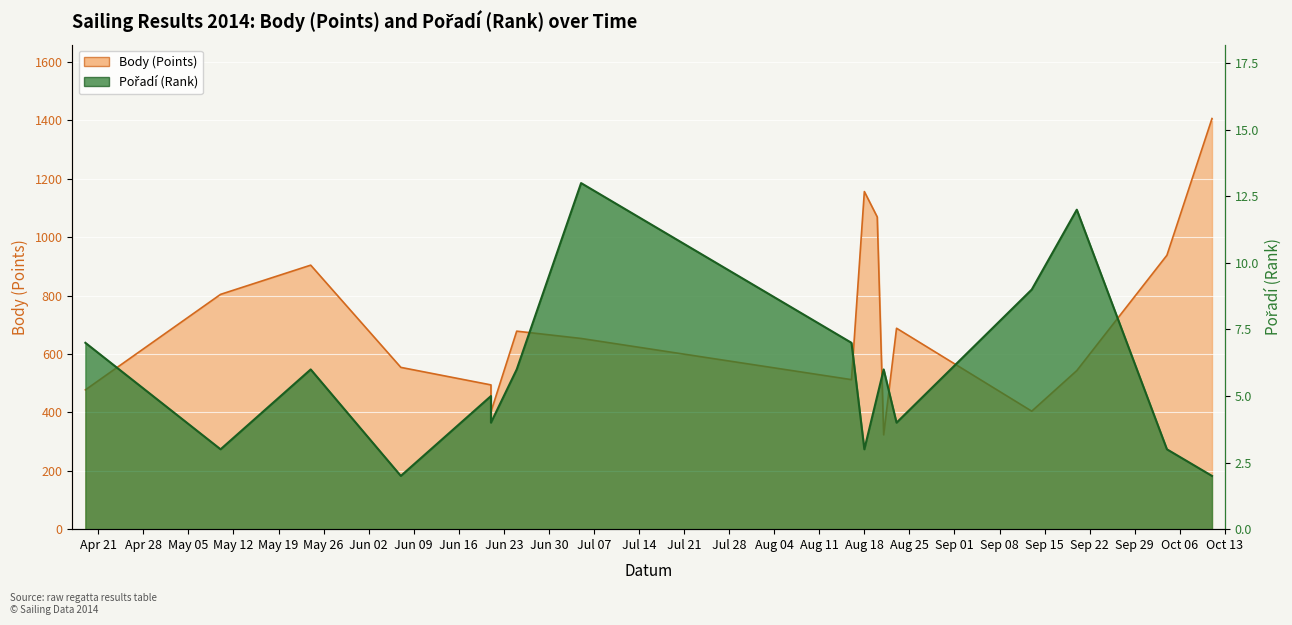

List the series in order of their peak value, highest first.

Body, Pořadí